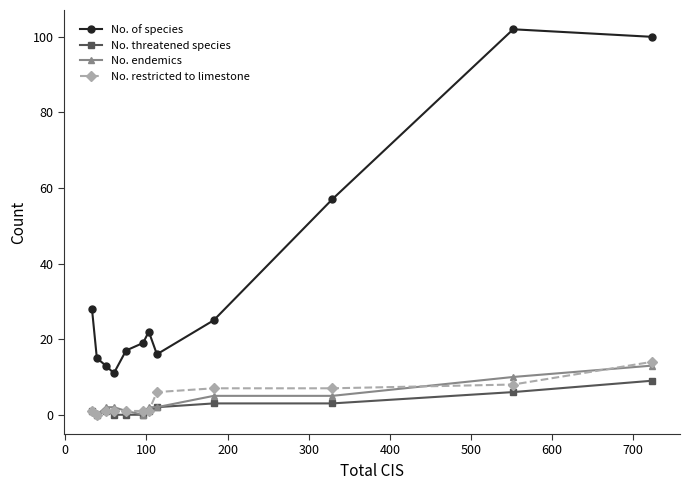

Reading right to left, transcribe all the data shown in this chart.

No. of species: 100	102	57	25	16	22	19	17	11	13	15	28
No. threatened species: 9	6	3	3	2	1	0	0	0	1	0	1
No. endemics: 13	10	5	5	2	2	0	1	2	2	0	1
No. restricted to limestone: 14	8	7	7	6	1	1	1	1	1	0	1